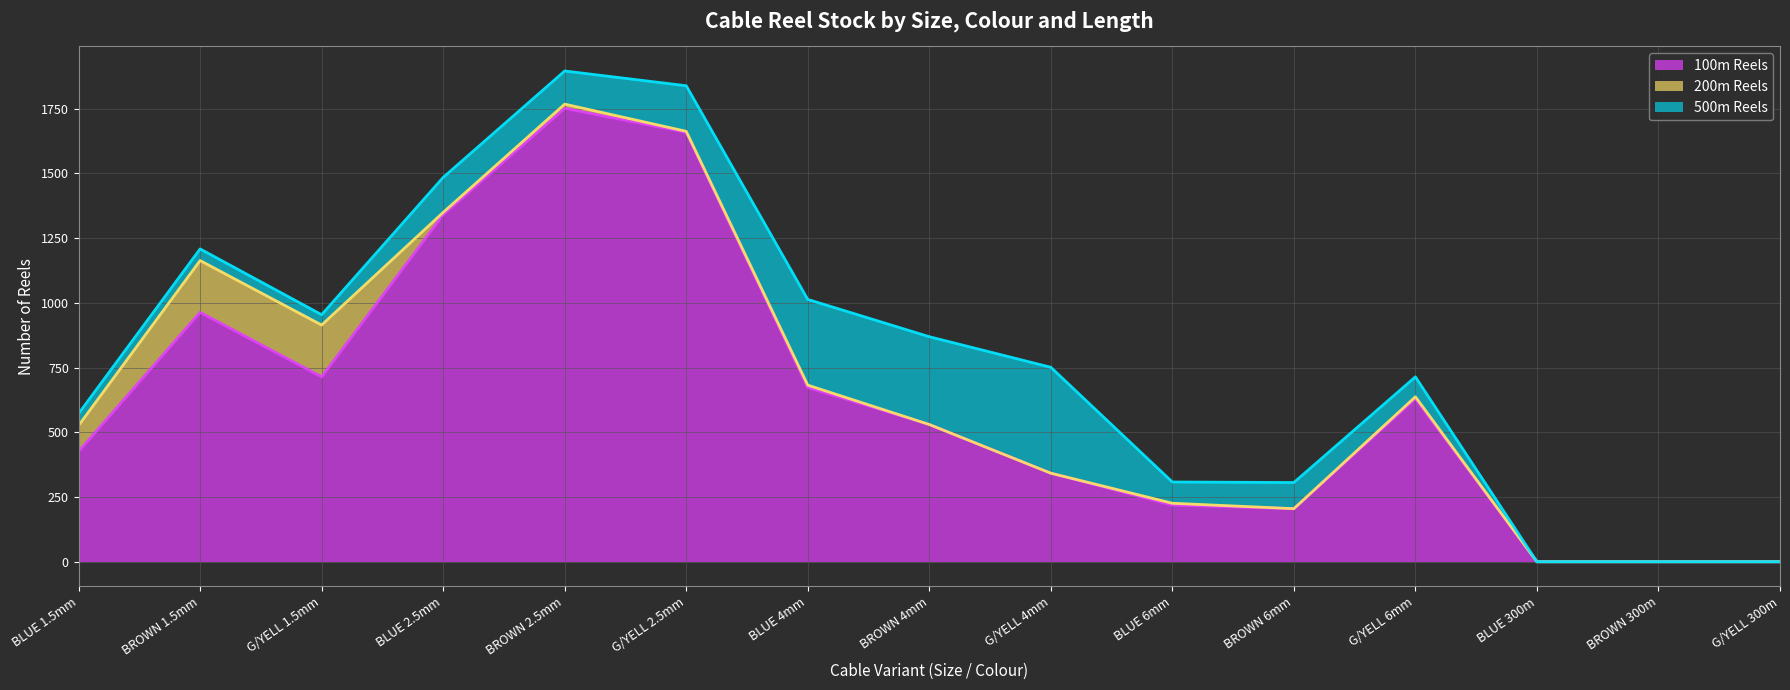

At BLUE 1.5mm, list the series in order from smallest to largest.

500m Reels, 200m Reels, 100m Reels